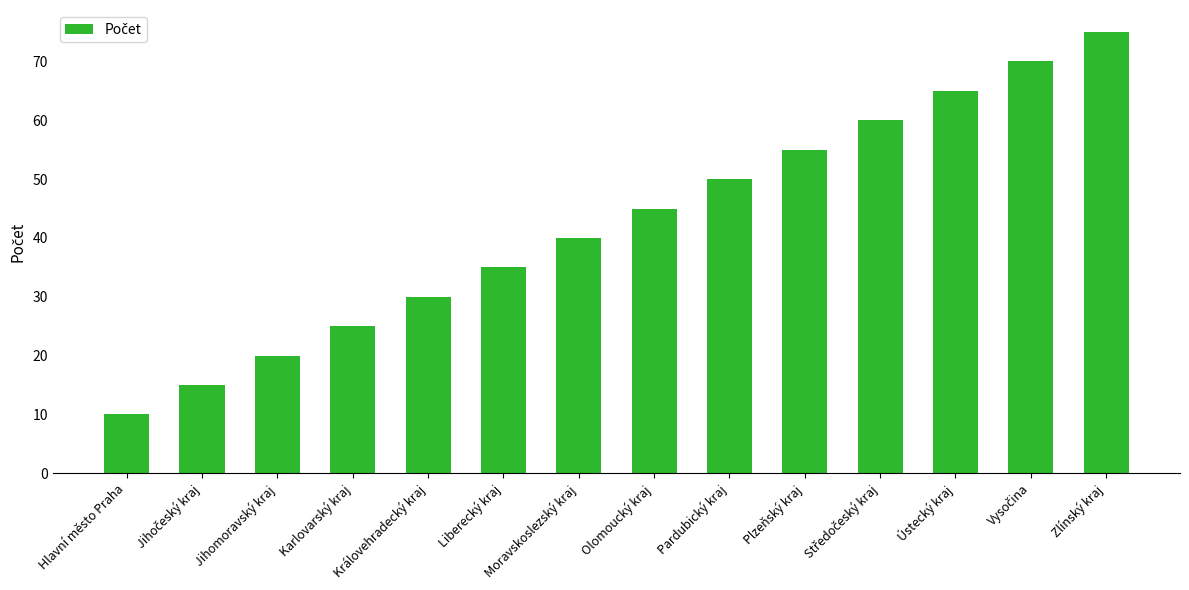

How many values are below 45?

7